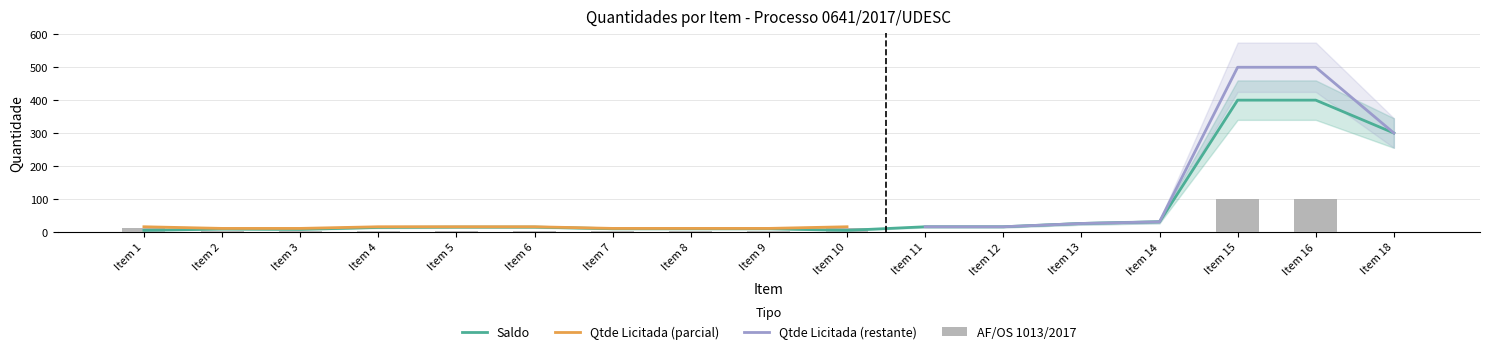

Reading left to right, transcribe all the data shown in this chart.

Qtde LICITADA: Item 1=4	Item 2=8	Item 3=7	Item 4=13	Item 5=14	Item 6=14	Item 7=9	Item 8=9	Item 9=9	Item 10=4	Item 11=15	Item 12=15	Item 13=25	Item 14=30	Item 15=400	Item 16=400	Item 18=300
AF_OS_1013: Item 1=11	Item 2=2	Item 3=3	Item 4=2	Item 5=1	Item 6=1	Item 7=1	Item 8=1	Item 9=1	Item 10=11	Item 11=0	Item 12=0	Item 13=0	Item 14=0	Item 15=100	Item 16=100	Item 18=0